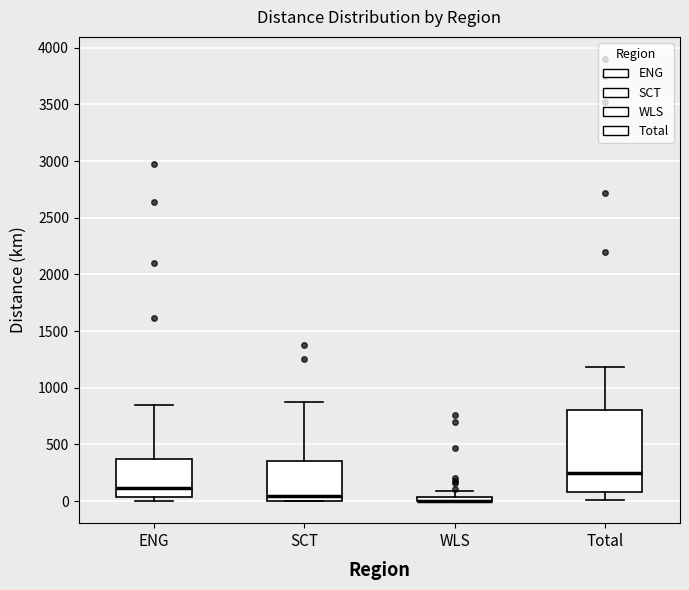

Comparing the boxes themselves (not the whiskers), which one is the tallest?

Total